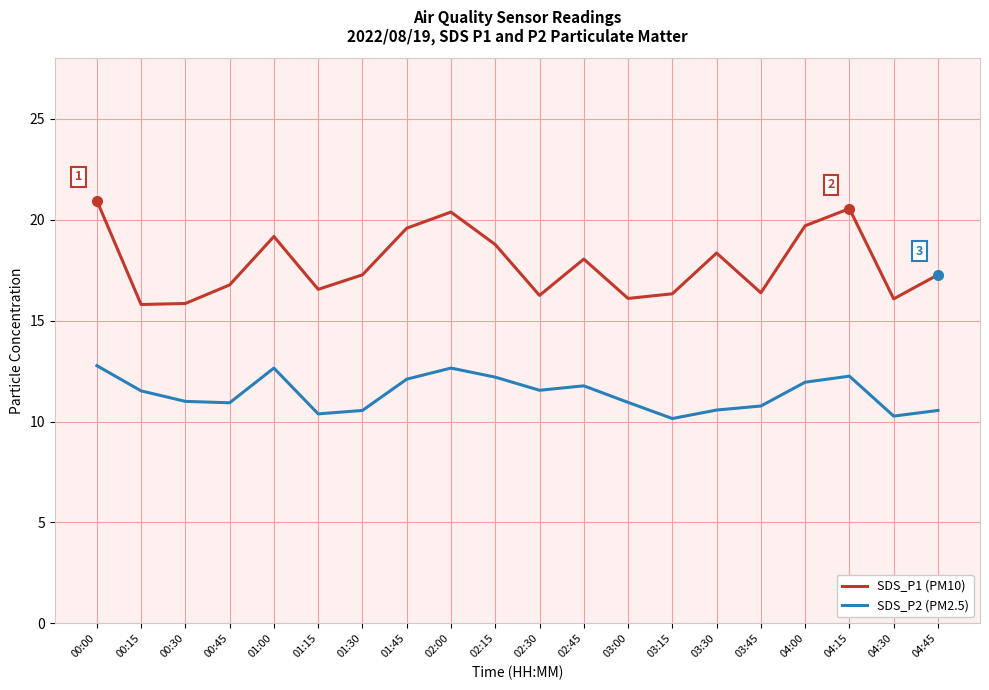

Where does the SDS_P2 (PM2.5) series first go above 11?

00:00